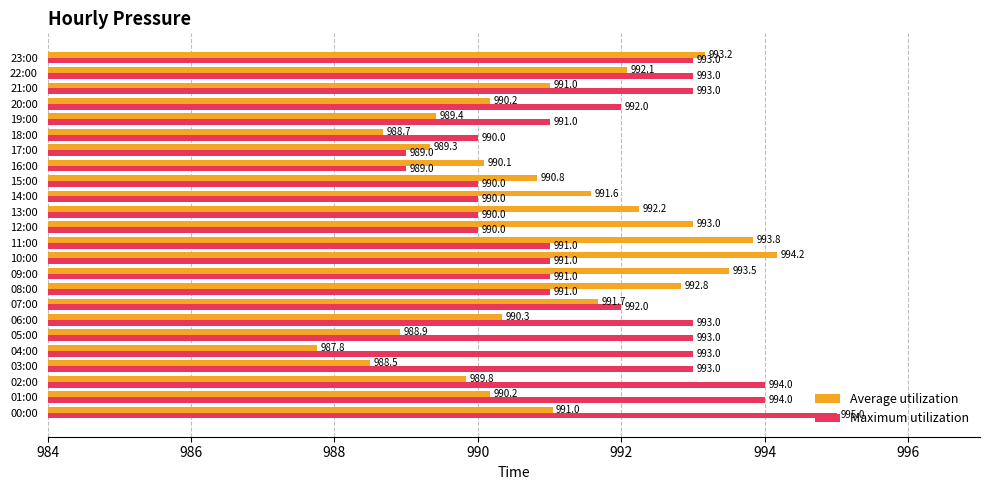

Rank the series by their maximum value, from lowest to highest.

Average utilization, Maximum utilization